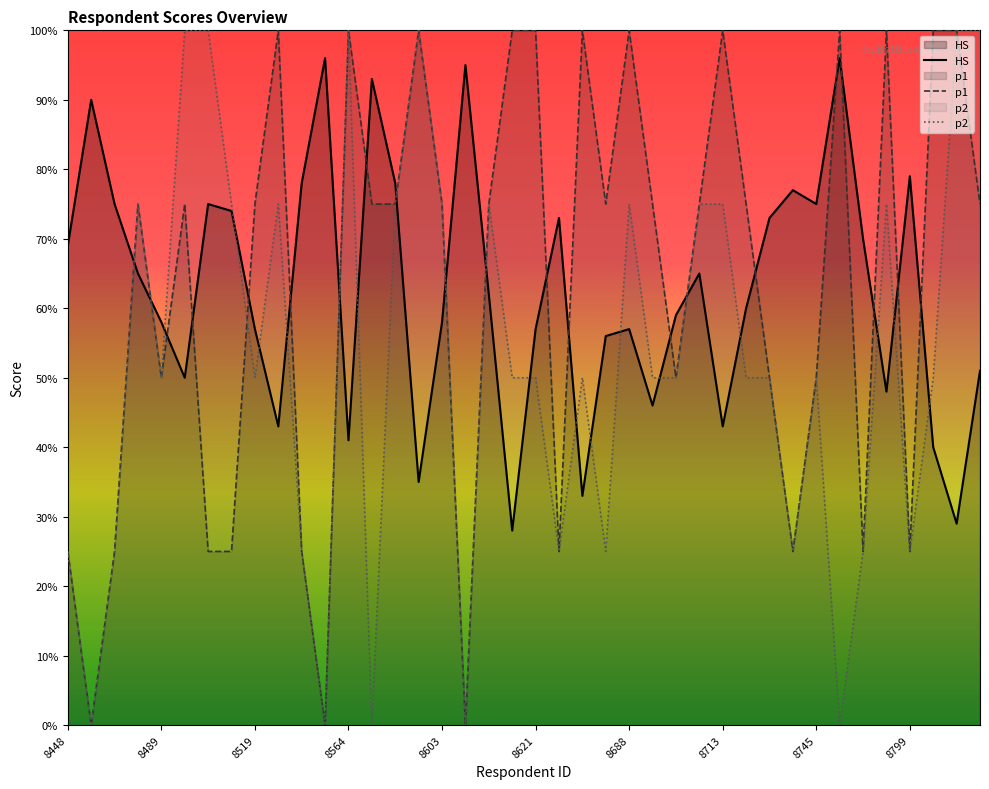

What is the lowest value of the HS series?

28